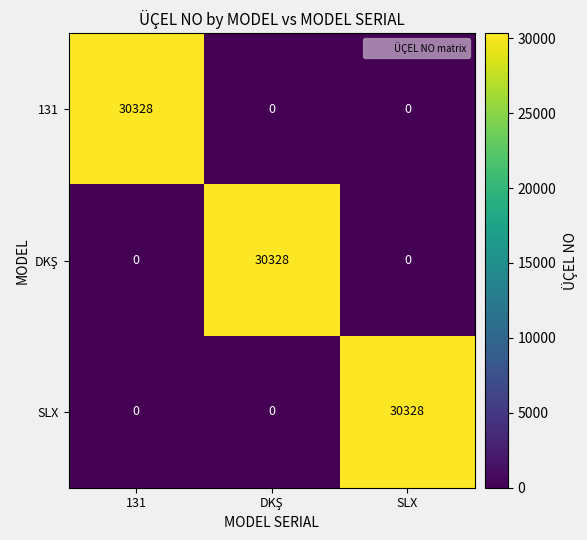

Count the number of data series in this chart.

3